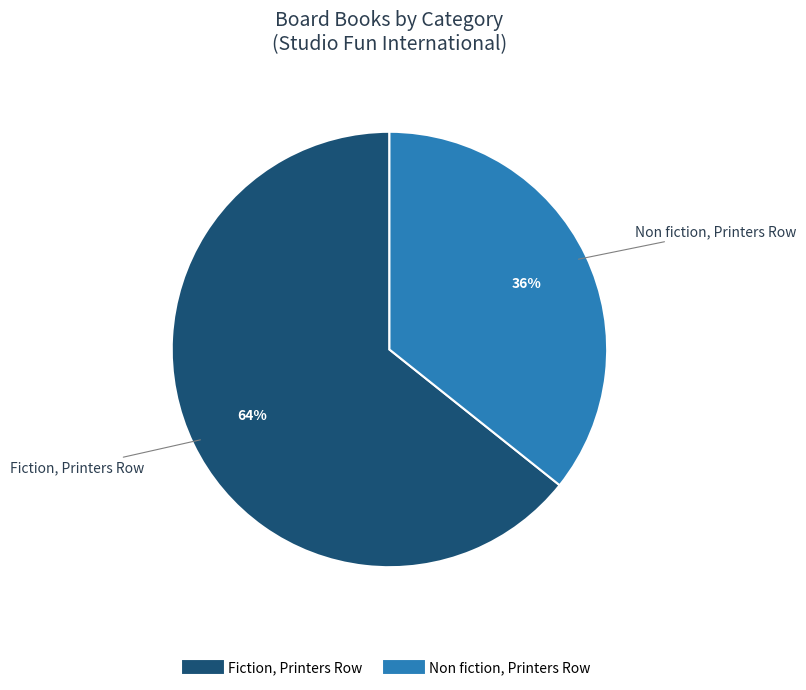

Do Fiction, Printers Row and Non fiction, Printers Row together represent more than half of the pie?

Yes